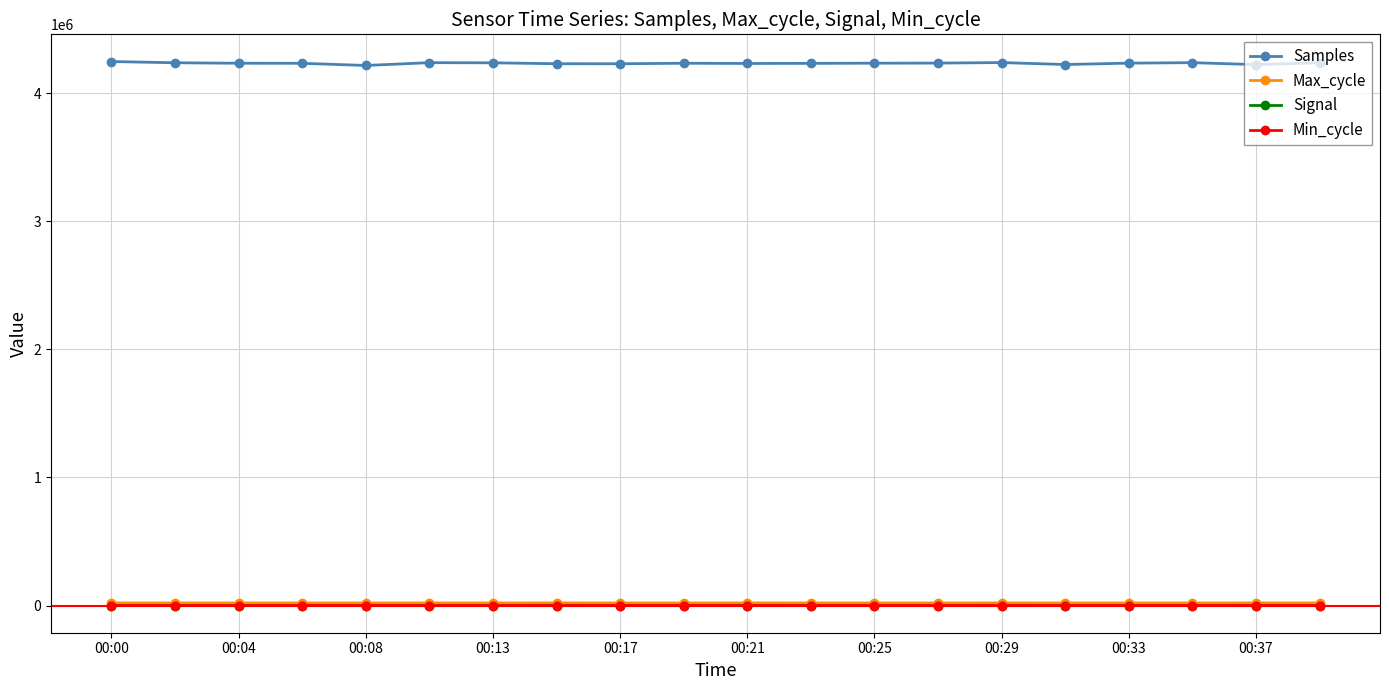

Is this an area chart (filled region under the line)?

No